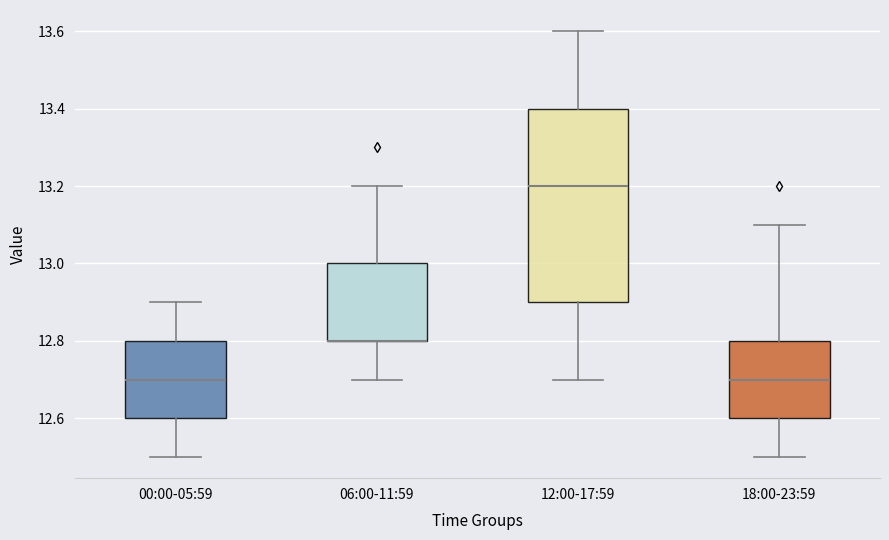

Which box is the tallest, from its lower edge to its upper edge?

12:00-17:59